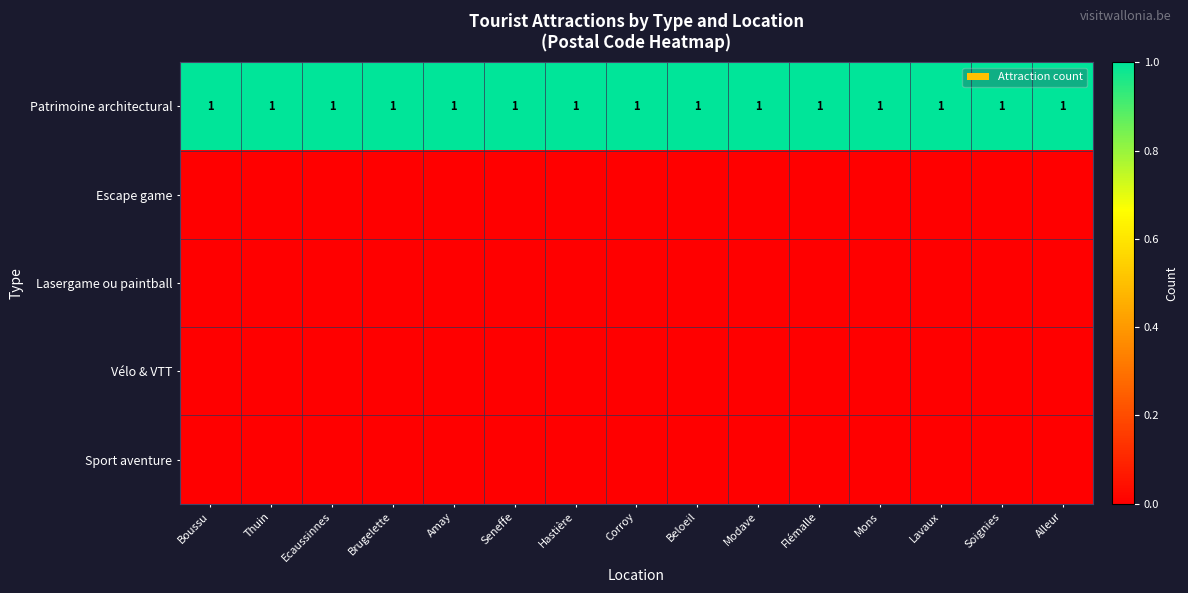

True or false: Patrimoine architectural has a value of 1 at Modave.

True